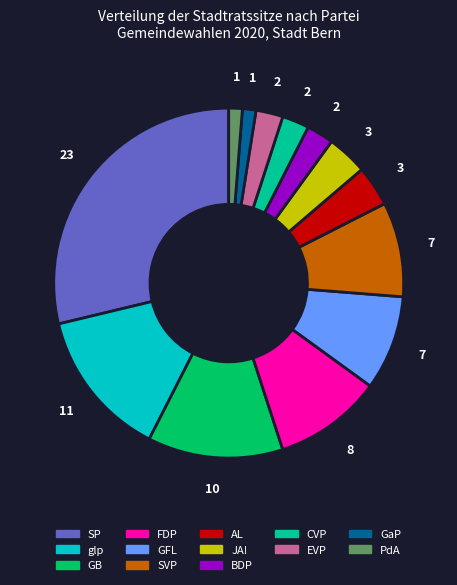

Does any single category account for the majority?

No